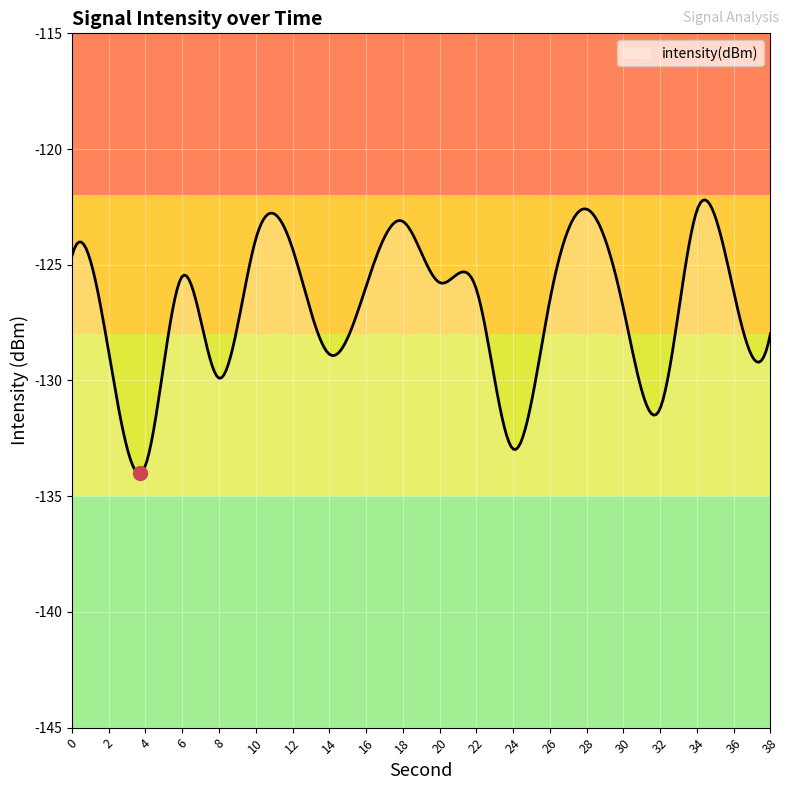

What is the difference between the second highest and minimum values?

11.8